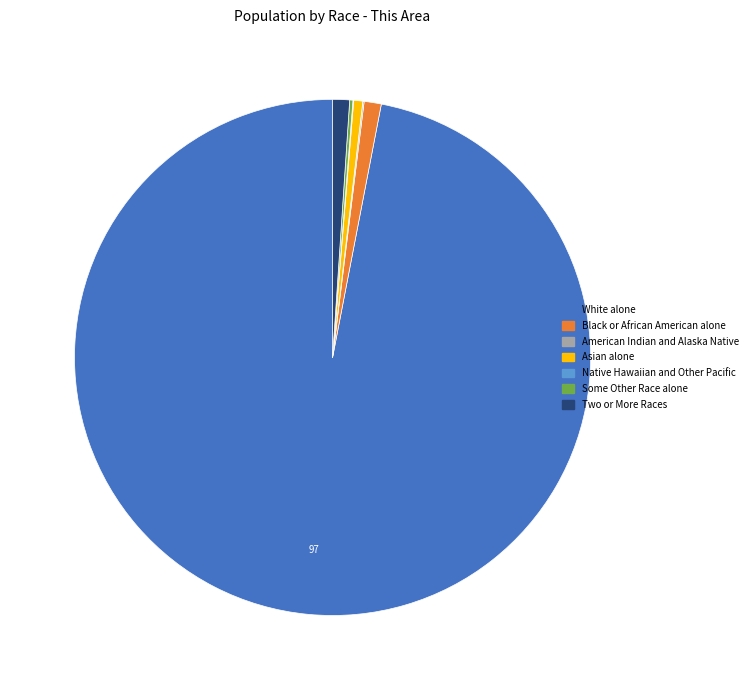

Which category has the biggest portion of the pie?

White alone